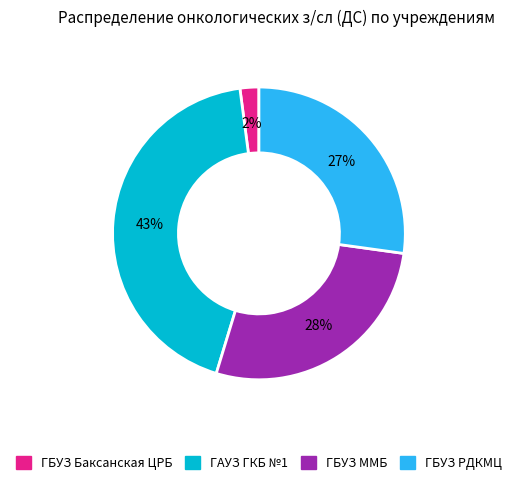

How many segments does this pie chart have?

4